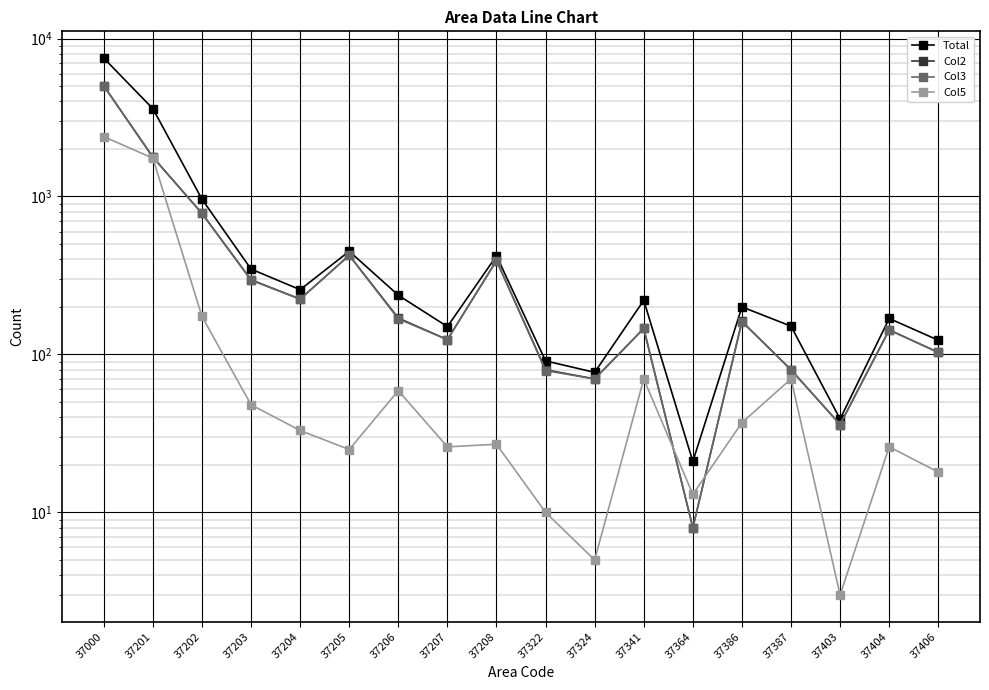

What is the maximum value for Col5?

2392